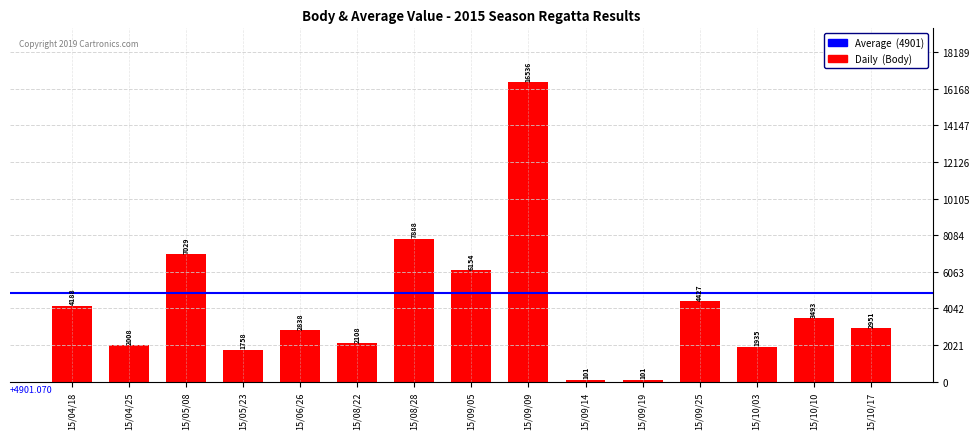

Reading left to right, transcribe all the data shown in this chart.

15/04/18=4188	15/04/25=2008	15/05/08=7029	15/05/23=1758	15/06/26=2838	15/08/22=2108	15/08/28=7888	15/09/05=6154	15/09/09=16536	15/09/14=101	15/09/19=101	15/09/25=4427	15/10/03=1935	15/10/10=3493	15/10/17=2951